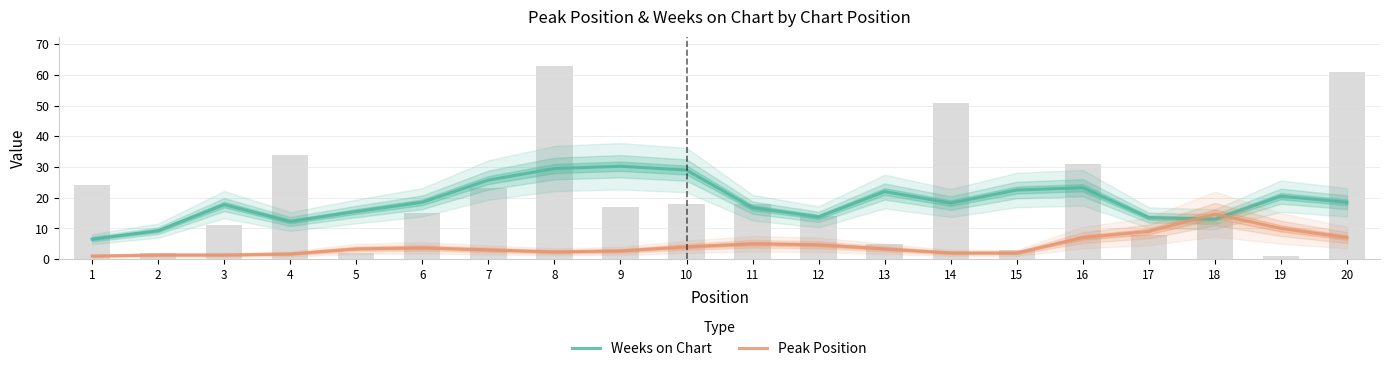

What is the difference between the Weeks on Chart values at 15 and 11?

5.8